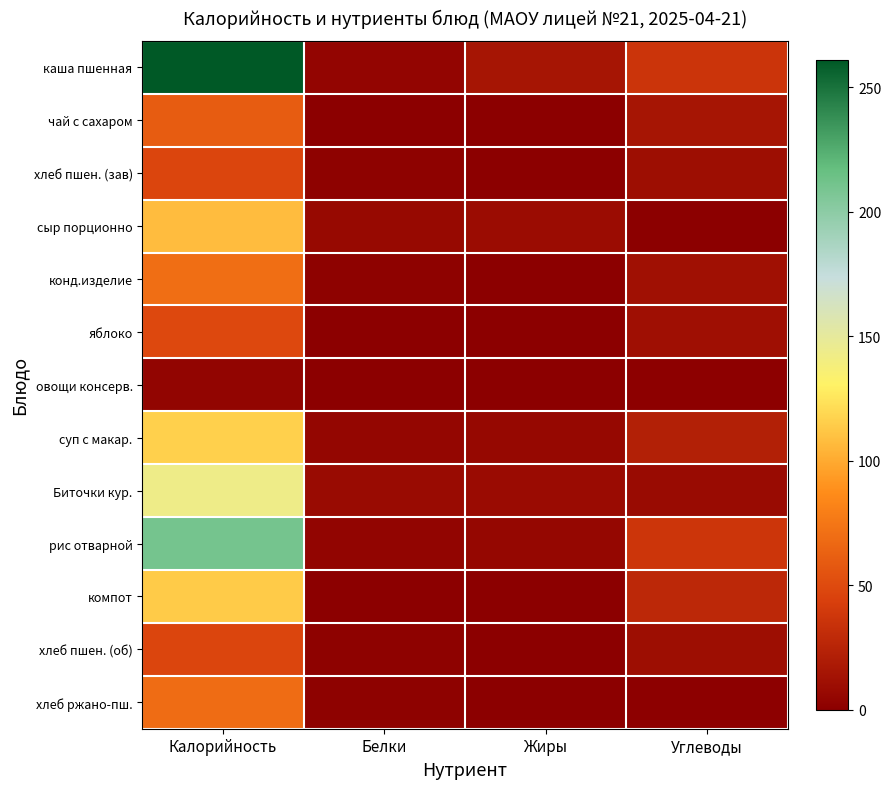

What is the difference between the highest and lowest values at Калорийность?

257.0